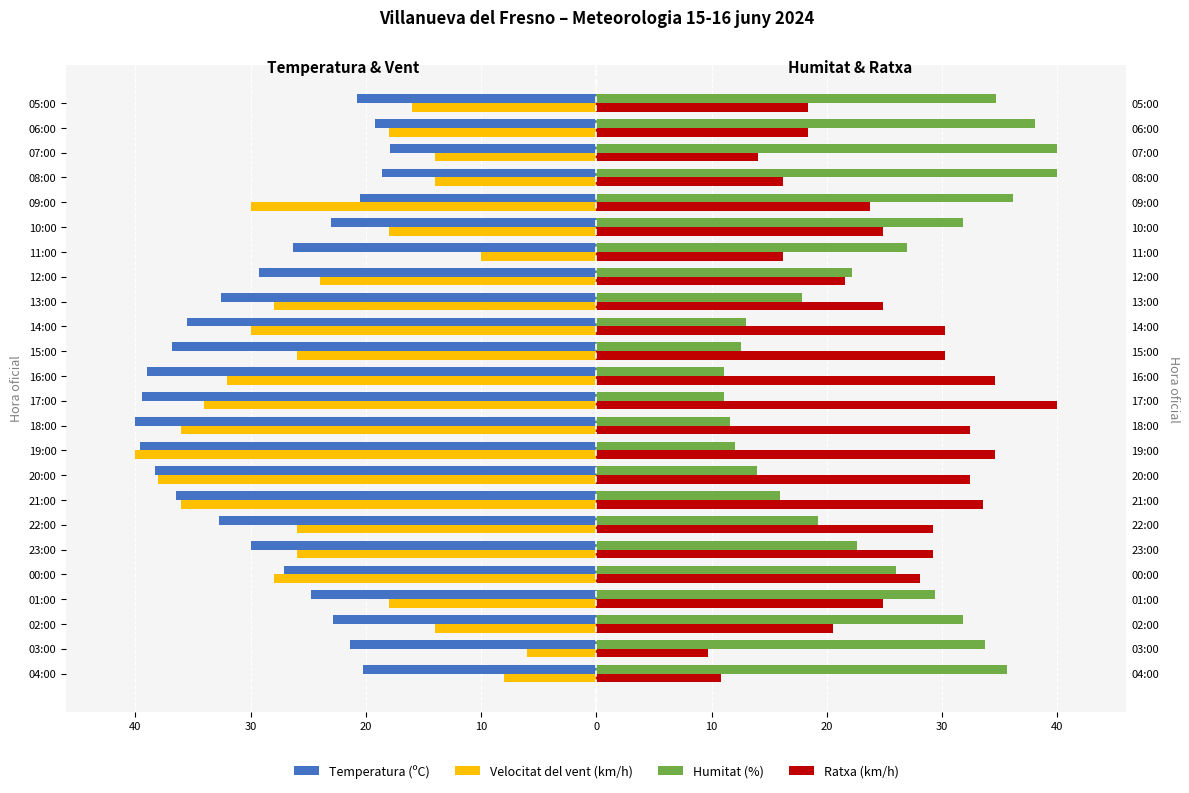

How many distinct data groups are displayed?

4